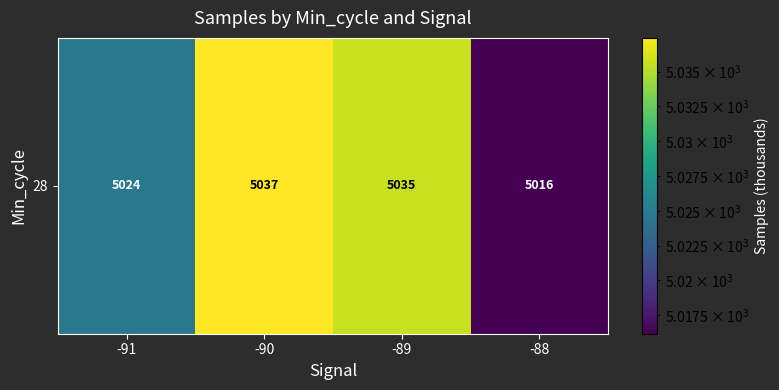

What is the minimum value shown in the chart?

5016.2